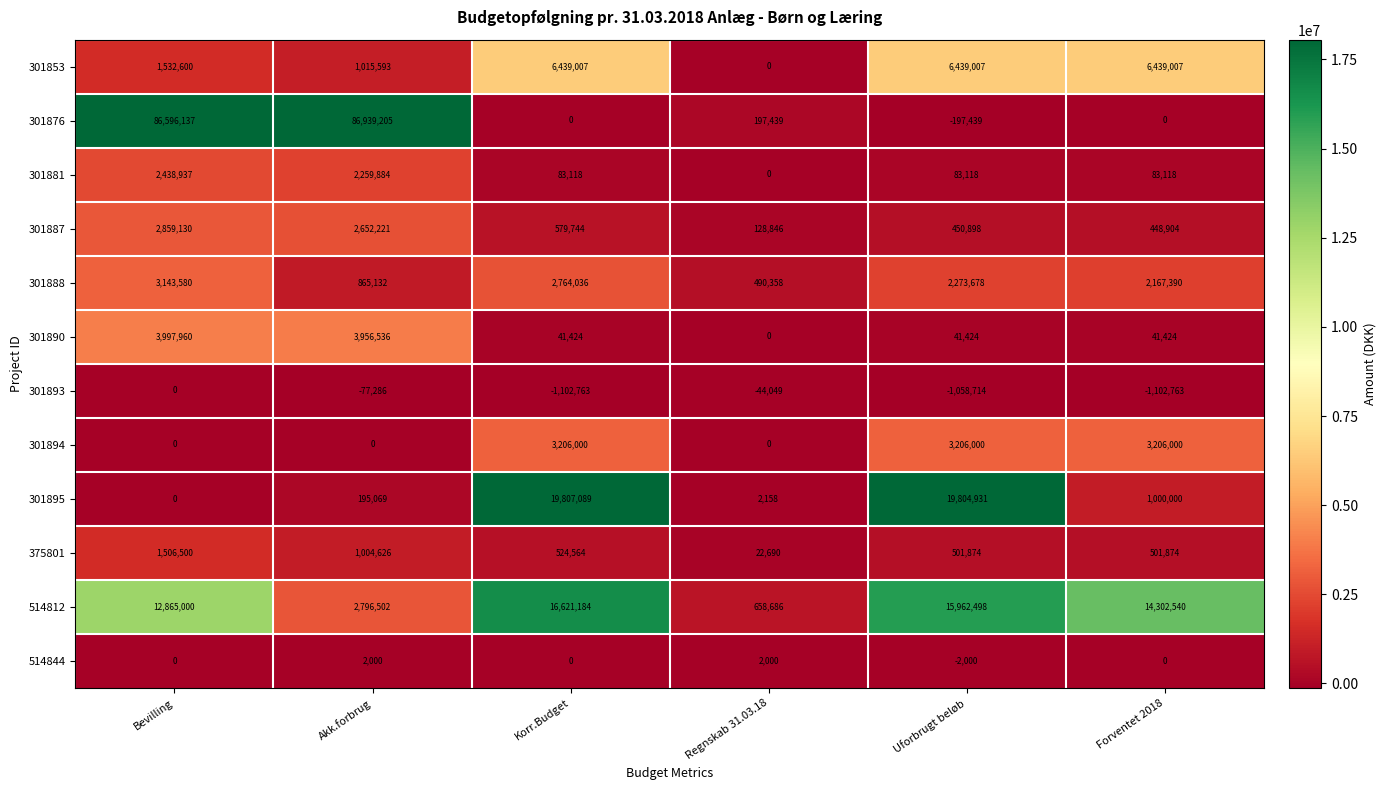

What value does the 301888 series have at Uforbrugt beløb, to the nearest 10?

2273680